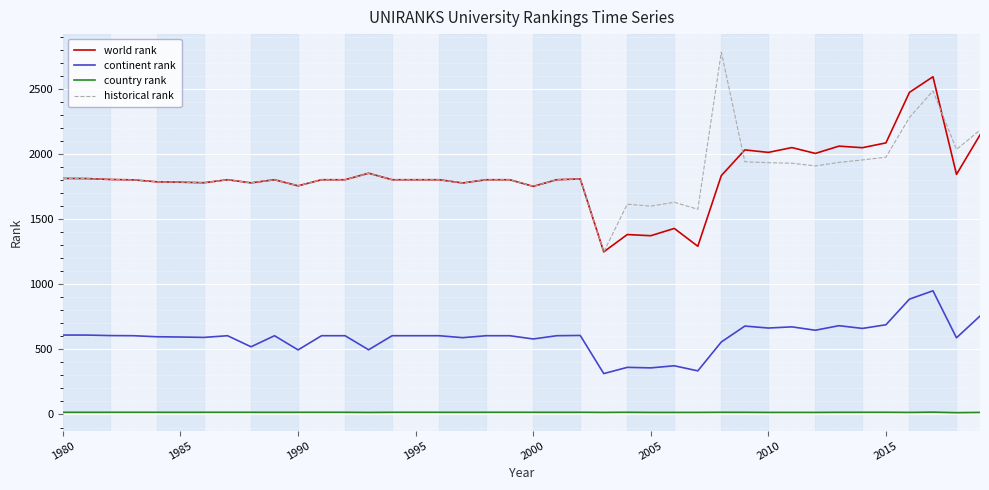

What is the greatest value displayed?

2783